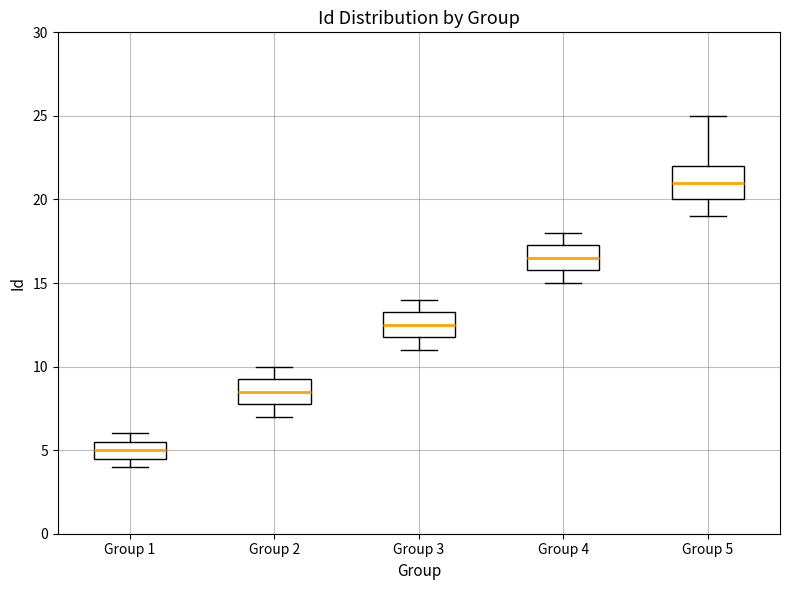

Where is the lower edge of the box for Group 4 on the y-axis? The values are not printed on the chart, so give them approximately, as read against the axis.

16.0